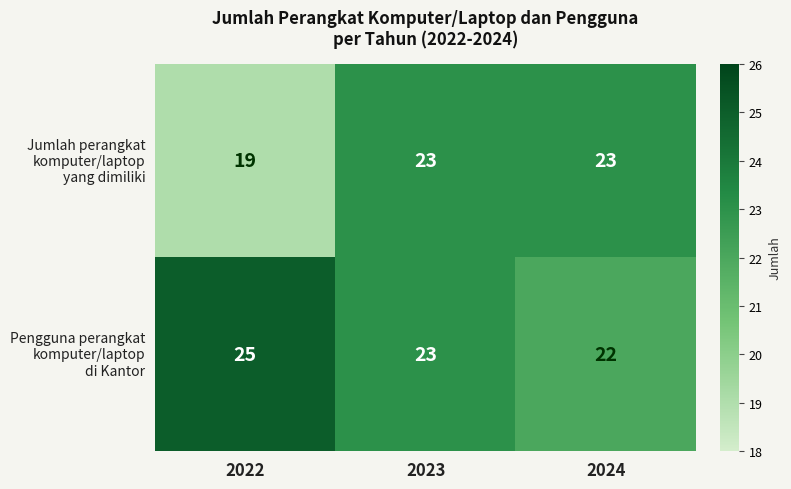

What is the smallest value displayed?

19